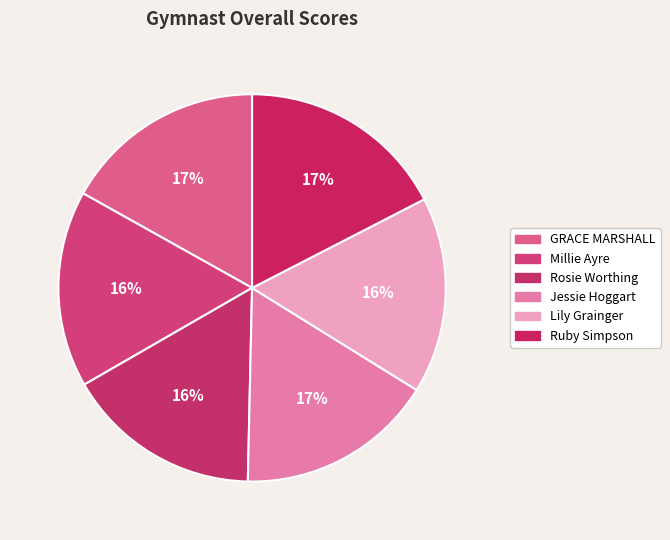

Approximately how many times larger is the value at Jessie Hoggart compared to Rosie Worthing?

1.0